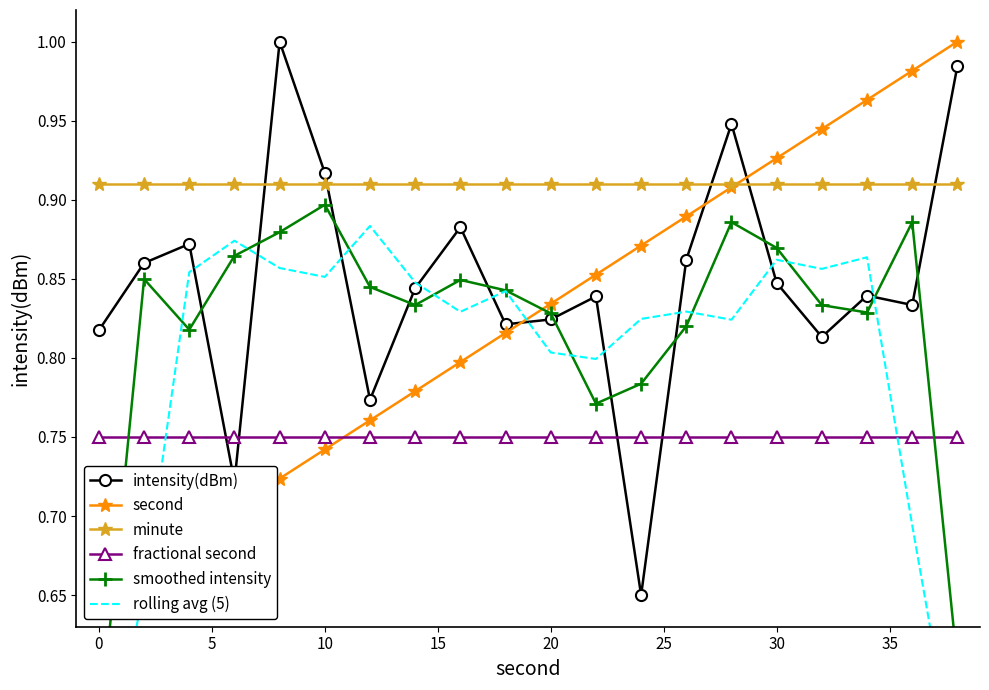

In rolling avg (5), how many points are lower than both neighbors (excluding endpoints)?

5